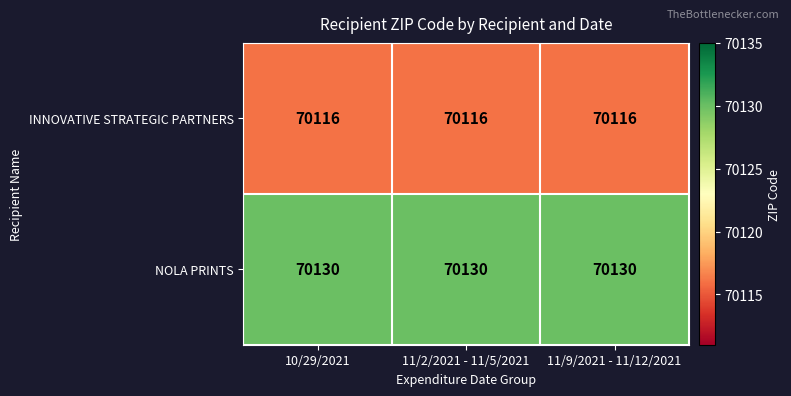

What is the highest value of the NOLA PRINTS series?

70130